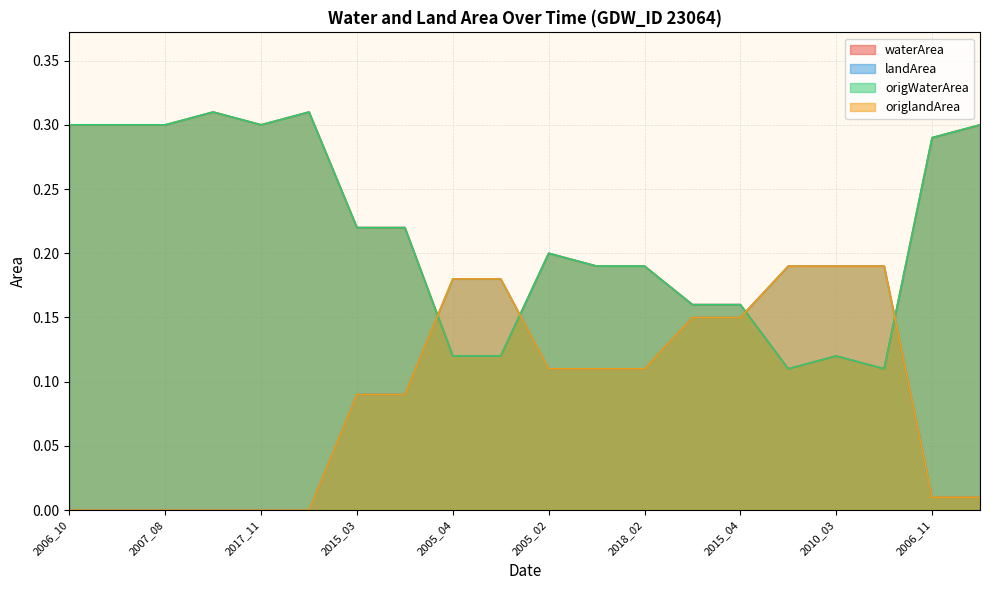

True or false: origWaterArea has more than 1 points higher than both neighbors.

True